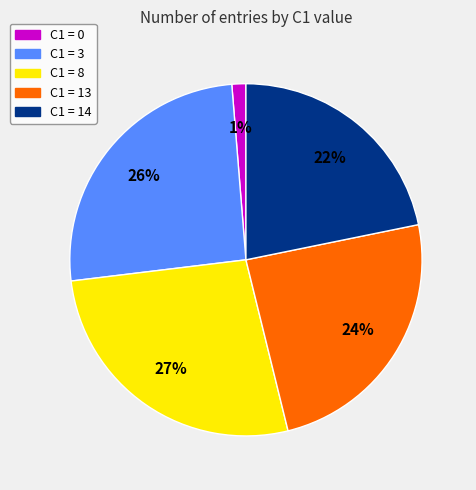

Is there a majority slice in this chart?

No